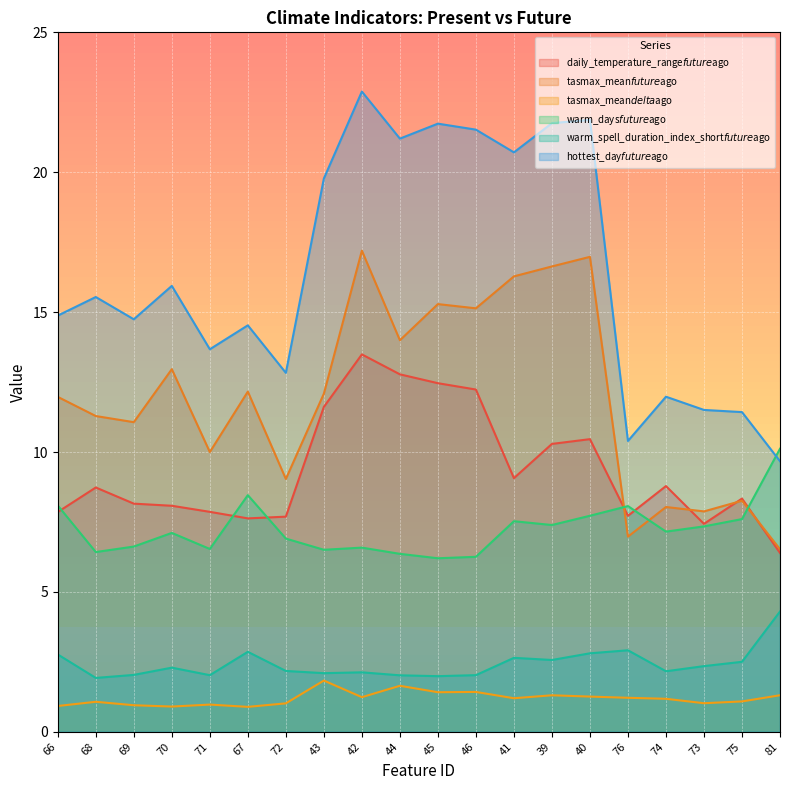

Reading right to left, list all the values displayed in this chart.

daily_temperature_range$future$ago: 81=6.4	75=8.3	73=7.4	74=8.8	76=7.7	40=10.5	39=10.3	41=9.1	46=12.2	45=12.5	44=12.8	42=13.5	43=11.6	72=7.7	67=7.6	71=7.9	70=8.1	69=8.2	68=8.7	66=7.9
tasmax_mean$future$ago: 81=6.5	75=8.3	73=7.9	74=8.0	76=7.0	40=17.0	39=16.6	41=16.3	46=15.1	45=15.3	44=14.0	42=17.2	43=12.1	72=9.0	67=12.2	71=10.0	70=13.0	69=11.1	68=11.3	66=12.0
tasmax_mean$delta$ago: 81=1.3	75=1.1	73=1.0	74=1.2	76=1.2	40=1.3	39=1.3	41=1.2	46=1.4	45=1.4	44=1.6	42=1.2	43=1.8	72=1.0	67=0.9	71=1.0	70=0.9	69=0.9	68=1.1	66=0.9
warm_days$future$ago: 81=10.1	75=7.6	73=7.3	74=7.2	76=8.1	40=7.7	39=7.4	41=7.5	46=6.3	45=6.2	44=6.4	42=6.6	43=6.5	72=6.9	67=8.5	71=6.5	70=7.1	69=6.6	68=6.4	66=8.1
warm_spell_duration_index_short$future$ago: 81=4.3	75=2.5	73=2.3	74=2.2	76=2.9	40=2.8	39=2.6	41=2.6	46=2.0	45=2.0	44=2.0	42=2.1	43=2.1	72=2.2	67=2.9	71=2.0	70=2.3	69=2.0	68=1.9	66=2.8
hottest_day$future$ago: 81=9.7	75=11.4	73=11.5	74=12.0	76=10.4	40=21.9	39=21.8	41=20.7	46=21.5	45=21.7	44=21.2	42=22.9	43=19.8	72=12.8	67=14.5	71=13.7	70=15.9	69=14.7	68=15.5	66=14.9